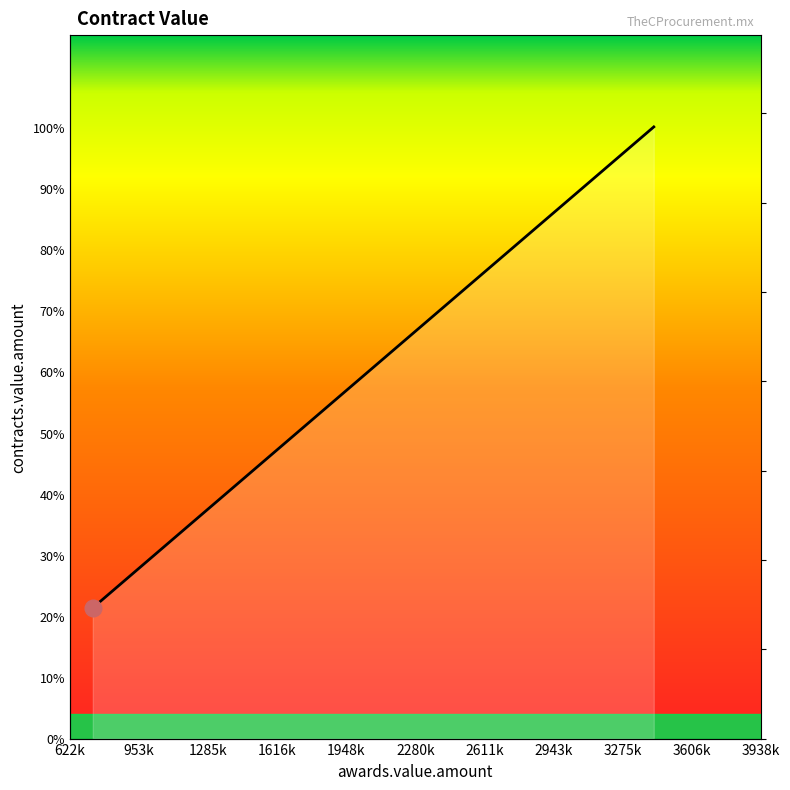

How many distinct data groups are displayed?

1